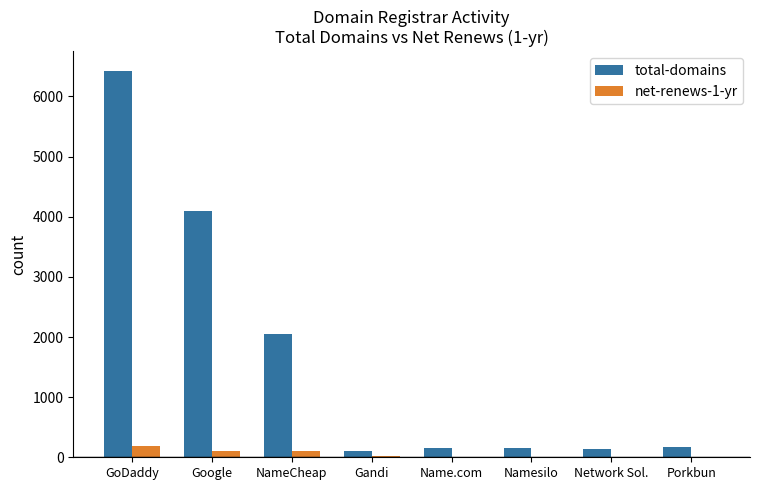

Are the bars grouped side by side (vs. stacked)?

Yes